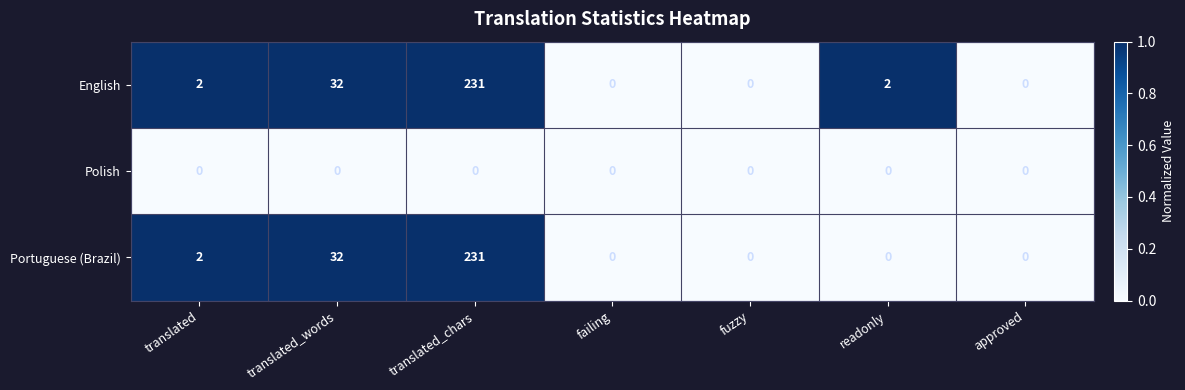

Which series has the largest total across all categories?

English